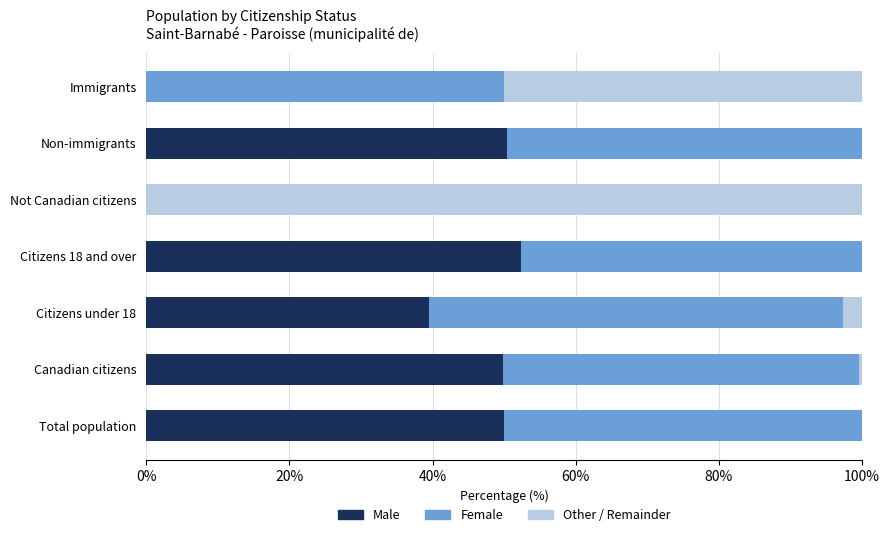

Where is Male nearest to the value 26?

Citizens under 18